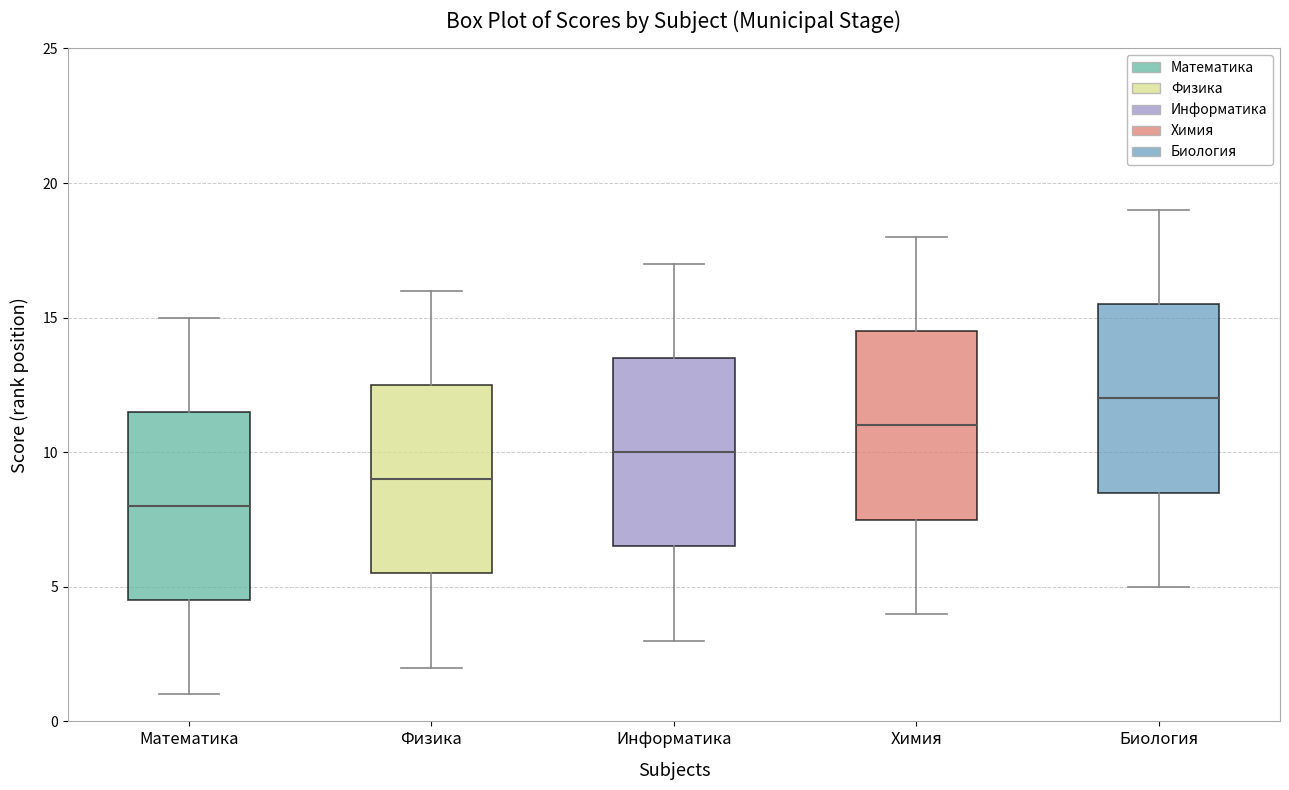

Which box has the highest median line?

Биология